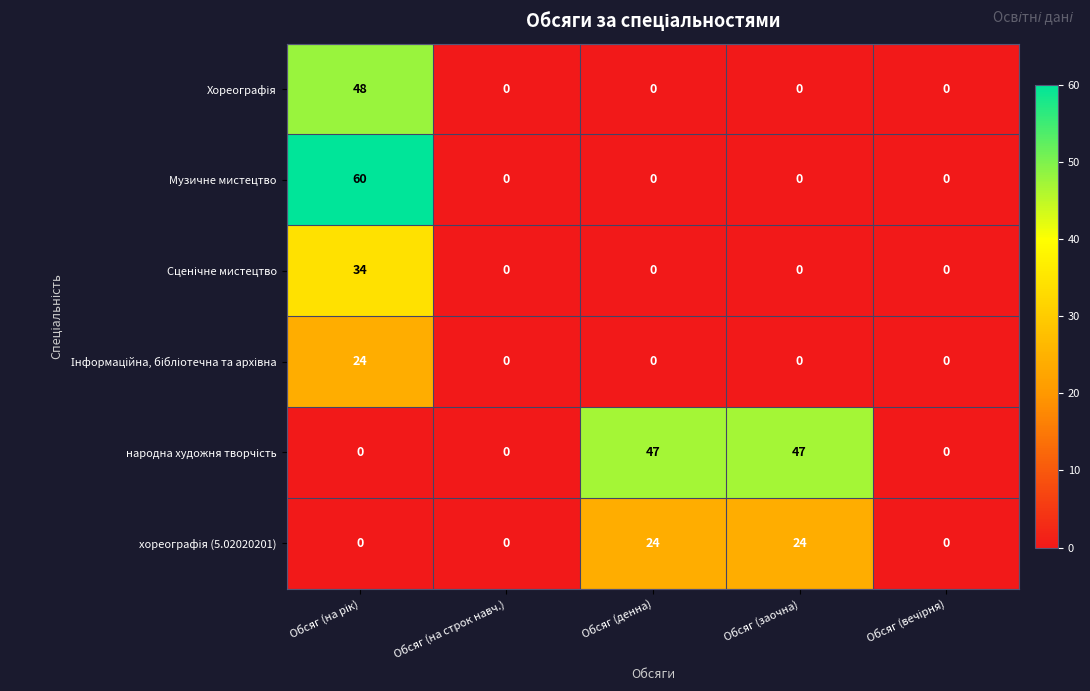

How many categories are shown in the chart?

5